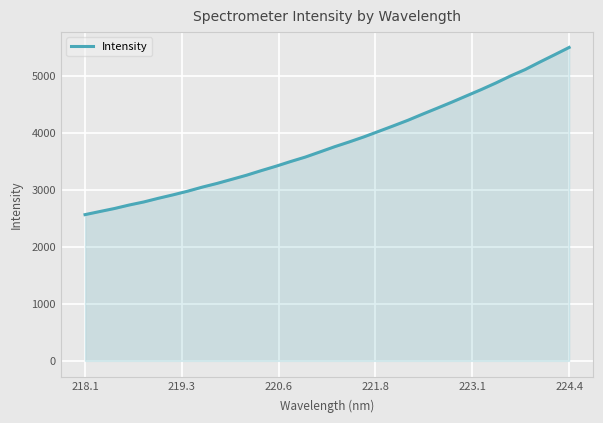

What is the difference between the maximum and minimum values?

2931.1